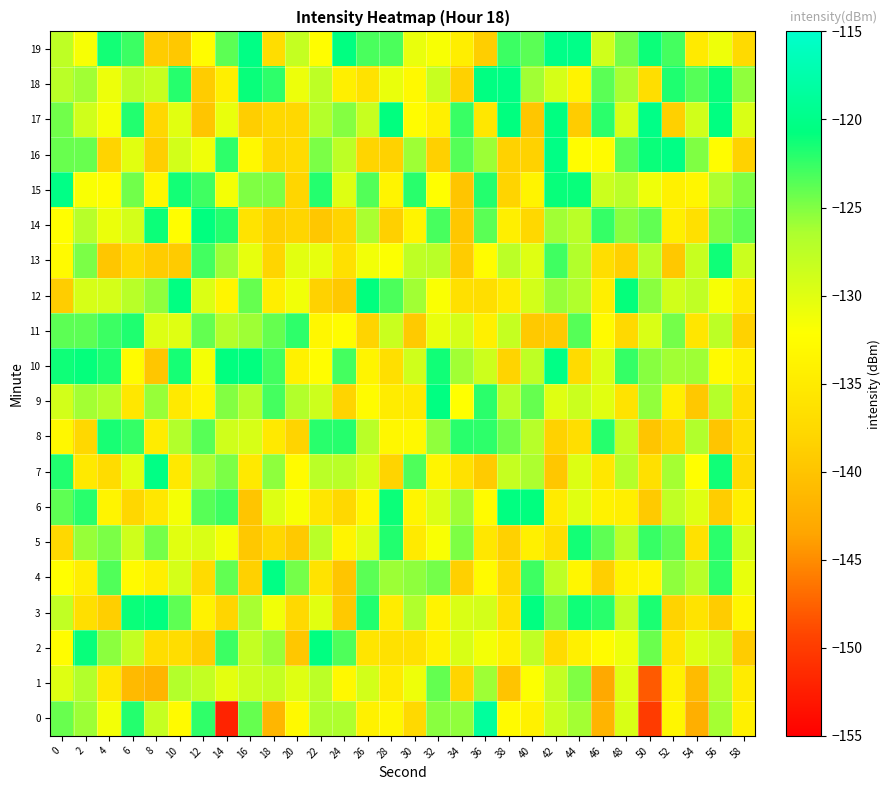

Reading left to right, what are all the values shown in this chart?

0: 0=-124.2	2=-125.9	4=-131.4	6=-121.9	8=-128.1	10=-132.9	12=-122.3	14=-152.0	16=-124.1	18=-141.6	20=-133.0	22=-126.5	24=-126.5	26=-134.0	28=-133.4	30=-137.5	32=-125.3	34=-125.5	36=-118.5	38=-132.9	40=-134.0	42=-128.4	44=-126.1	46=-141.7	48=-129.5	50=-150.0	52=-133.4	54=-142.4	56=-126.2	58=-134.3
1: 0=-129.9	2=-126.9	4=-135.3	6=-141.1	8=-141.9	10=-126.9	12=-128.0	14=-130.3	16=-128.5	18=-128.1	20=-130.0	22=-127.5	24=-133.0	26=-129.0	28=-135.0	30=-131.0	32=-124.0	34=-138.0	36=-126.0	38=-140.0	40=-132.0	42=-128.0	44=-125.0	46=-143.0	48=-130.0	50=-148.0	52=-134.0	54=-141.0	56=-127.0	58=-135.0
2: 0=-132.5	2=-121.0	4=-125.4	6=-128.0	8=-136.9	10=-136.9	12=-138.8	14=-122.7	16=-128.0	18=-125.8	20=-139.6	22=-120.6	24=-123.4	26=-135.8	28=-136.4	30=-136.3	32=-133.9	34=-129.5	36=-131.4	38=-134.2	40=-127.8	42=-137.2	44=-134.2	46=-132.7	48=-130.9	50=-124.3	52=-136.0	54=-129.7	56=-128.2	58=-139.1
3: 0=-127.8	2=-136.6	4=-138.7	6=-121.0	8=-120.7	10=-123.8	12=-133.9	14=-138.0	16=-126.3	18=-131.2	20=-137.6	22=-130.1	24=-139.3	26=-121.8	28=-134.8	30=-126.7	32=-133.8	34=-129.6	36=-129.1	38=-136.3	40=-120.6	42=-124.5	44=-121.2	46=-122.1	48=-128.0	50=-121.6	52=-138.2	54=-136.1	56=-139.1	58=-133.5
4: 0=-132.2	2=-134.6	4=-123.4	6=-132.9	8=-134.4	10=-129.1	12=-137.2	14=-124.0	16=-138.5	18=-120.3	20=-124.6	22=-136.0	24=-139.9	26=-123.7	28=-125.9	30=-125.4	32=-124.6	34=-138.5	36=-132.8	38=-137.7	40=-122.7	42=-127.5	44=-133.4	46=-138.7	48=-133.8	50=-133.5	52=-125.4	54=-127.2	56=-122.3	58=-130.6
5: 0=-137.6	2=-125.7	4=-124.8	6=-128.8	8=-124.6	10=-130.1	12=-129.5	14=-131.4	16=-139.5	18=-137.8	20=-139.4	22=-127.3	24=-133.7	26=-129.8	28=-121.8	30=-135.0	32=-131.8	34=-124.9	36=-135.4	38=-138.5	40=-134.2	42=-136.8	44=-121.4	46=-123.8	48=-127.3	50=-122.6	52=-123.9	54=-136.3	56=-122.1	58=-129.2
6: 0=-123.9	2=-122.1	4=-133.6	6=-137.8	8=-135.4	10=-131.5	12=-123.6	14=-122.8	16=-139.9	18=-129.8	20=-131.7	22=-135.6	24=-137.6	26=-133.2	28=-121.1	30=-133.5	32=-129.6	34=-125.9	36=-132.7	38=-120.6	40=-120.8	42=-135.0	44=-130.1	46=-134.0	48=-134.3	50=-139.3	52=-127.8	54=-129.9	56=-139.0	58=-134.4
7: 0=-121.8	2=-135.2	4=-137.1	6=-130.2	8=-120.3	10=-135.2	12=-126.6	14=-124.8	16=-135.2	18=-125.4	20=-132.6	22=-127.4	24=-127.3	26=-129.3	28=-138.2	30=-123.3	32=-133.6	34=-136.3	36=-139.2	38=-128.2	40=-126.4	42=-139.7	44=-129.8	46=-135.5	48=-127.1	50=-136.5	52=-126.2	54=-132.3	56=-121.3	58=-137.2
8: 0=-133.2	2=-137.7	4=-121.5	6=-122.5	8=-134.8	10=-126.8	12=-123.7	14=-128.9	16=-129.4	18=-135.2	20=-138.1	22=-122.1	24=-122.0	26=-127.3	28=-133.2	30=-133.0	32=-125.5	34=-122.1	36=-122.3	38=-124.4	40=-127.2	42=-138.3	44=-136.8	46=-122.0	48=-127.9	50=-139.8	52=-138.0	54=-126.7	56=-139.9	58=-136.8
9: 0=-129.0	2=-126.2	4=-127.0	6=-135.5	8=-125.8	10=-135.3	12=-133.5	14=-125.1	16=-127.0	18=-123.0	20=-126.8	22=-128.6	24=-138.1	26=-132.6	28=-134.7	30=-135.1	32=-120.5	34=-132.1	36=-122.2	38=-127.4	40=-124.1	42=-129.9	44=-128.5	46=-130.1	48=-136.1	50=-125.6	52=-134.4	54=-139.5	56=-127.1	58=-136.5
10: 0=-121.2	2=-120.9	4=-121.7	6=-132.6	8=-139.7	10=-121.4	12=-131.4	14=-120.7	16=-120.7	18=-122.9	20=-134.1	22=-132.3	24=-123.0	26=-133.7	28=-136.6	30=-128.9	32=-121.3	34=-126.1	36=-128.6	38=-138.1	40=-127.7	42=-120.2	44=-137.2	46=-129.6	48=-122.5	50=-125.2	52=-126.1	54=-126.0	56=-132.8	58=-134.1
11: 0=-123.8	2=-123.8	4=-122.7	6=-121.7	8=-129.8	10=-130.0	12=-124.0	14=-127.0	16=-126.0	18=-124.1	20=-122.2	22=-133.2	24=-132.5	26=-138.1	28=-128.4	30=-139.3	32=-130.7	34=-129.1	36=-134.3	38=-128.2	40=-139.4	42=-139.3	44=-123.5	46=-132.8	48=-137.5	50=-129.6	52=-124.6	54=-135.7	56=-127.5	58=-138.3
12: 0=-139.0	2=-129.4	4=-129.2	6=-127.3	8=-125.5	10=-120.5	12=-129.7	14=-133.5	16=-124.1	18=-134.6	20=-131.2	22=-138.4	24=-139.5	26=-120.7	28=-123.3	30=-126.1	32=-131.8	34=-136.5	36=-136.9	38=-135.0	40=-129.0	42=-125.7	44=-126.8	46=-134.4	48=-120.9	50=-125.2	52=-128.9	54=-127.8	56=-131.6	58=-135.0
13: 0=-132.9	2=-124.8	4=-139.7	6=-137.7	8=-139.1	10=-139.2	12=-122.9	14=-125.9	16=-130.5	18=-138.0	20=-130.2	22=-130.5	24=-136.5	26=-131.3	28=-132.0	30=-127.7	32=-127.3	34=-139.1	36=-132.5	38=-127.5	40=-129.9	42=-122.9	44=-126.8	46=-136.7	48=-138.6	50=-127.2	52=-139.5	54=-128.3	56=-121.2	58=-128.5
14: 0=-132.2	2=-127.1	4=-130.8	6=-129.1	8=-121.2	10=-132.3	12=-120.8	14=-121.9	16=-136.1	18=-138.6	20=-138.0	22=-139.6	24=-138.1	26=-126.3	28=-138.6	30=-133.6	32=-123.1	34=-139.5	36=-123.7	38=-134.4	40=-137.6	42=-126.1	44=-127.4	46=-122.5	48=-125.3	50=-123.9	52=-134.4	54=-136.5	56=-125.0	58=-123.9
15: 0=-120.2	2=-131.7	4=-132.6	6=-124.5	8=-133.2	10=-121.4	12=-122.8	14=-131.4	16=-125.0	18=-124.9	20=-137.9	22=-121.9	24=-129.9	26=-123.5	28=-133.6	30=-122.1	32=-132.2	34=-139.8	36=-121.9	38=-138.2	40=-133.6	42=-121.0	44=-121.0	46=-128.5	48=-127.4	50=-131.0	52=-134.1	54=-133.4	56=-126.5	58=-125.0
16: 0=-124.2	2=-124.2	4=-138.2	6=-130.1	8=-138.8	10=-129.0	12=-131.2	14=-122.2	16=-133.0	18=-137.7	20=-137.1	22=-124.8	24=-127.6	26=-138.0	28=-138.3	30=-126.0	32=-138.5	34=-123.6	36=-125.9	38=-138.4	40=-138.3	42=-120.3	44=-132.5	46=-132.6	48=-123.7	50=-121.1	52=-120.3	54=-124.9	56=-132.5	58=-138.3
17: 0=-124.5	2=-128.8	4=-131.5	6=-121.9	8=-137.8	10=-130.1	12=-139.8	14=-130.6	16=-138.9	18=-137.6	20=-137.6	22=-127.0	24=-125.1	26=-128.3	28=-120.8	30=-132.5	32=-134.3	34=-122.6	36=-135.5	38=-120.7	40=-139.8	42=-120.6	44=-139.1	46=-122.2	48=-129.4	50=-120.1	52=-138.5	54=-128.9	56=-120.6	58=-129.5
18: 0=-127.4	2=-126.1	4=-130.9	6=-127.4	8=-128.3	10=-122.0	12=-139.1	14=-134.4	16=-121.0	18=-122.2	20=-130.9	22=-127.6	24=-134.5	26=-136.2	28=-130.7	30=-132.9	32=-128.3	34=-138.4	36=-120.5	38=-120.3	40=-126.0	42=-129.3	44=-133.8	46=-123.7	48=-126.3	50=-136.7	52=-121.8	54=-123.5	56=-121.0	58=-125.5
19: 0=-127.7	2=-131.6	4=-121.3	6=-122.7	8=-139.1	10=-139.5	12=-132.5	14=-123.8	16=-120.3	18=-137.0	20=-128.1	22=-132.4	24=-120.6	26=-123.2	28=-123.2	30=-130.6	32=-131.7	34=-134.5	36=-138.9	38=-122.7	40=-123.7	42=-120.0	44=-120.1	46=-128.9	48=-124.6	50=-121.1	52=-123.0	54=-135.1	56=-131.0	58=-137.4